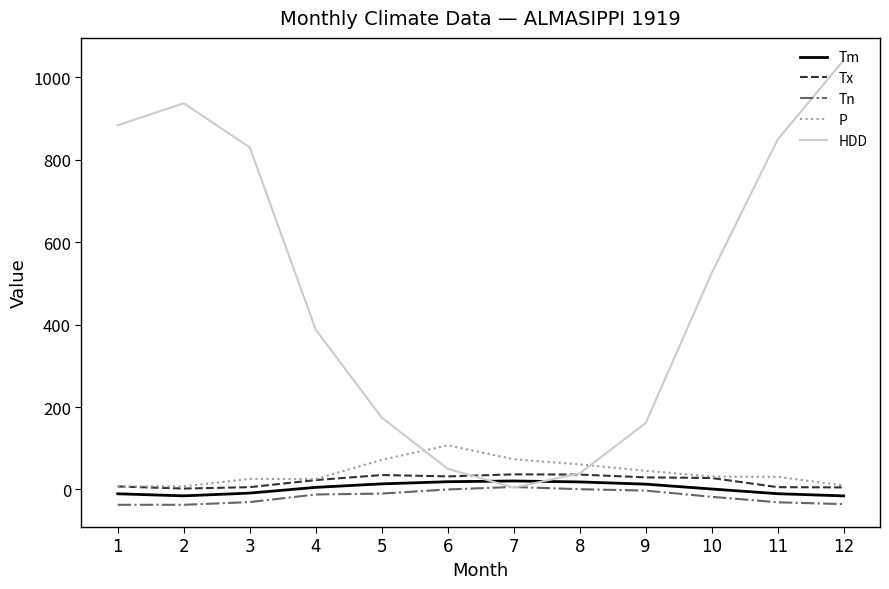

What are all the series names shown in the legend?

Tm, Tx, Tn, P, HDD